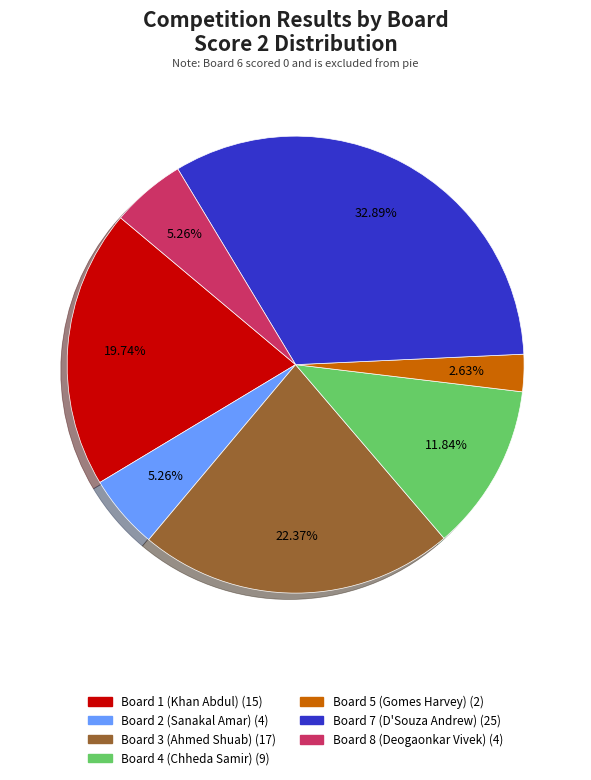

Is there any slice that represents more than half of the pie?

No